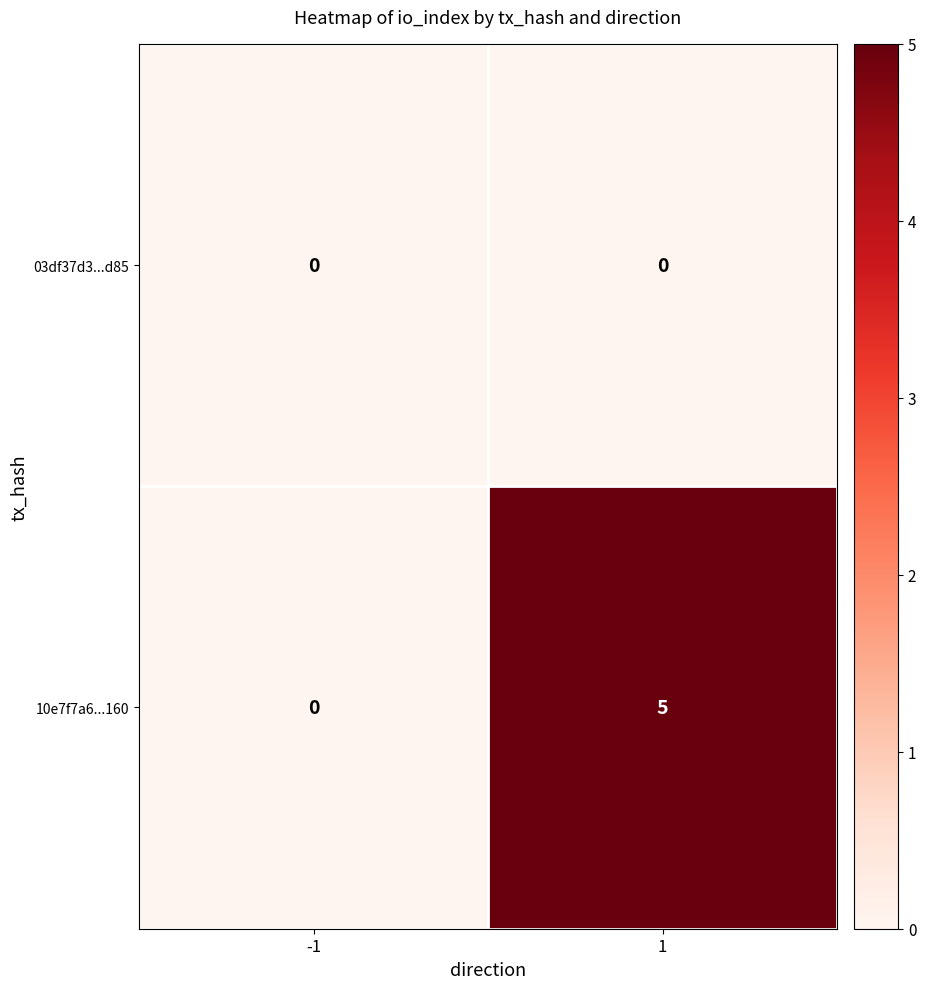

Which series has the largest total across all categories?

10e7f7a6...160